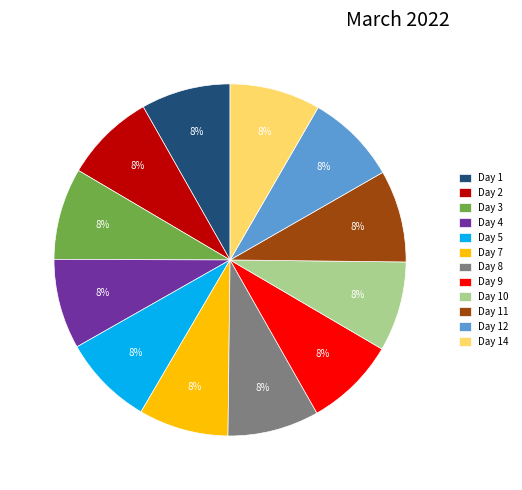

To the nearest percent, what percentage of the pie is Day 7?

8%